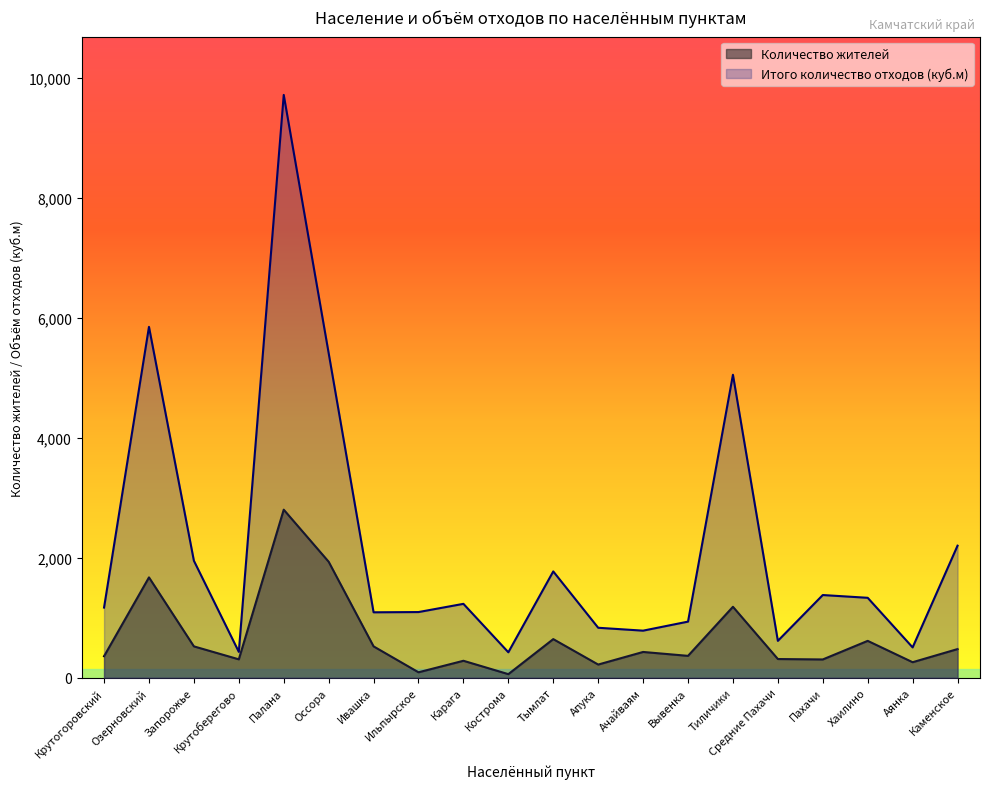

At which category is the sum across all series the highest?

Палана